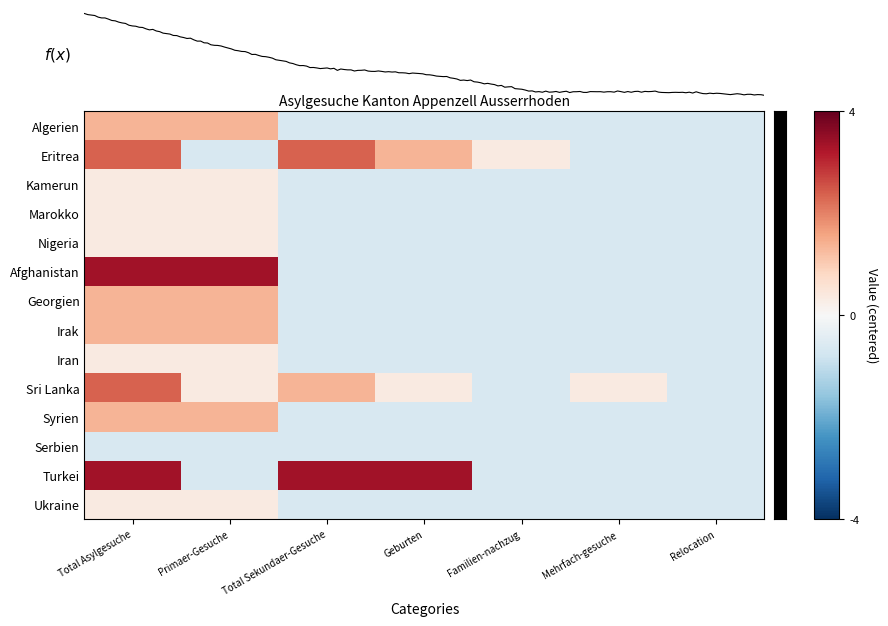

List the labels in order of Algerien value, smallest first.

Total Sekundaer-Gesuche, Geburten, Familien-nachzug, Mehrfach-gesuche, Relocation, Total Asylgesuche, Primaer-Gesuche